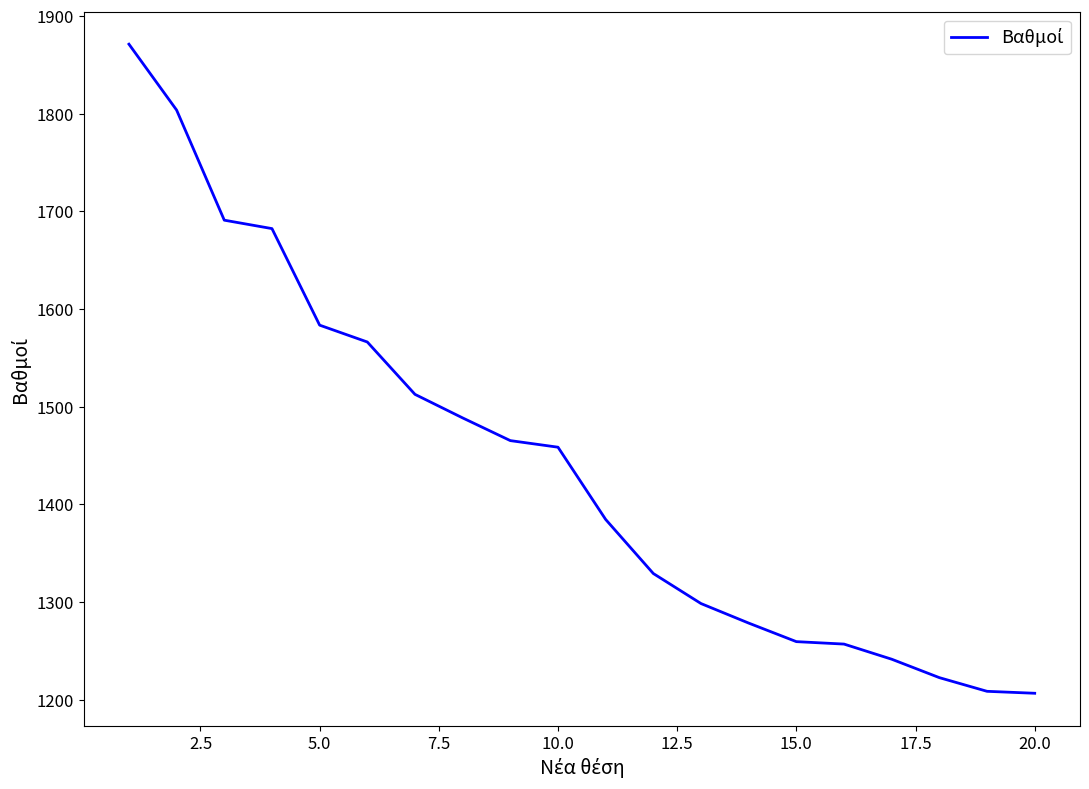

What is the minimum value shown in the chart?

1206.5